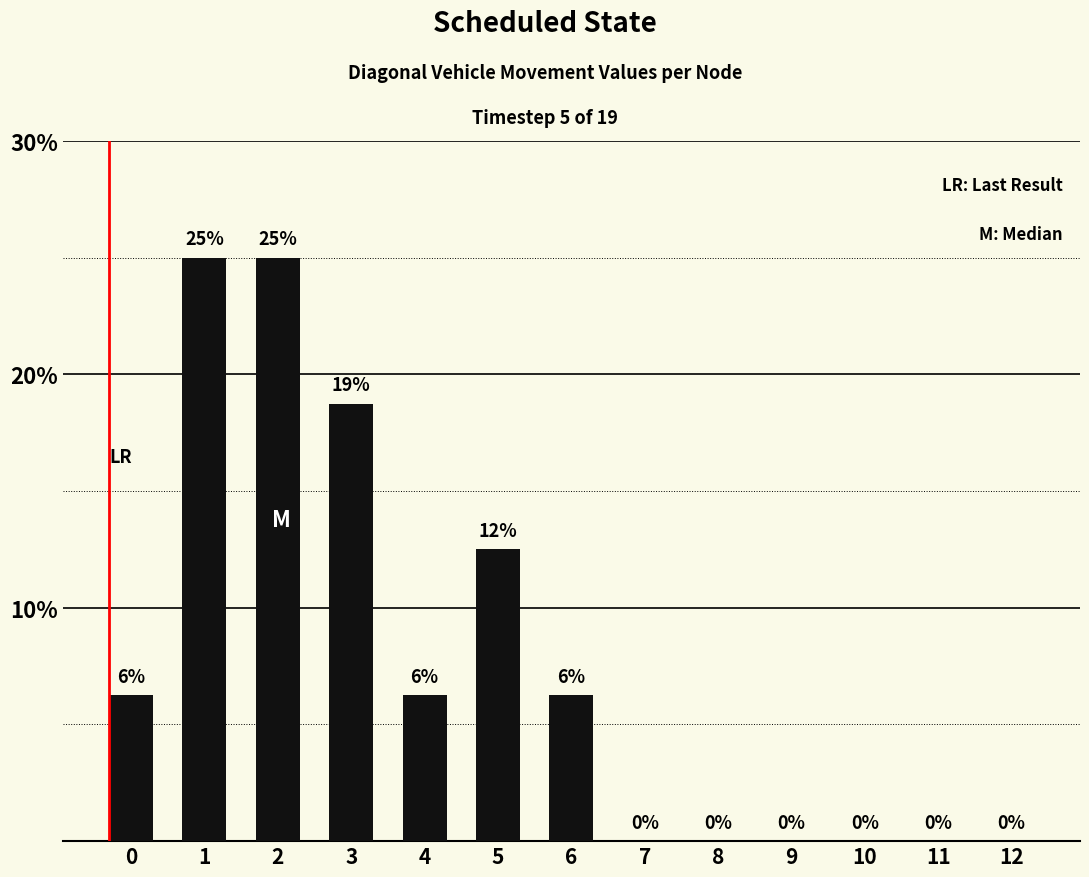

What is the greatest value displayed?

25.0